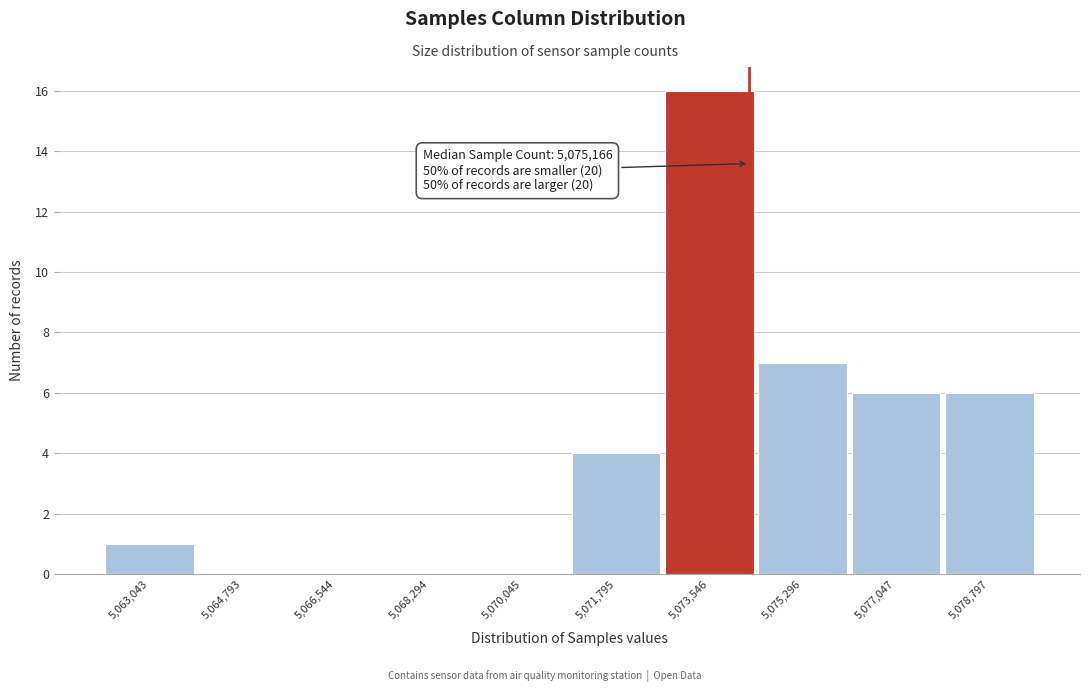

Reading left to right, transcribe all the data shown in this chart.

5,063,043=1	5,064,793=0	5,066,544=0	5,068,294=0	5,070,045=0	5,071,795=4	5,073,546=16	5,075,296=7	5,077,047=6	5,078,797=6